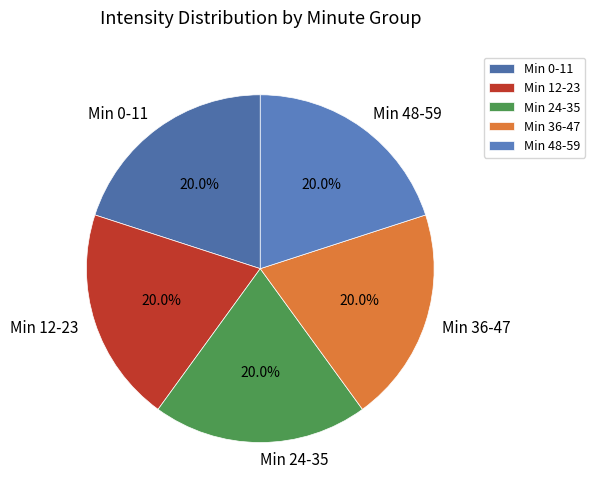

What is the ratio of the value at Min 36-47 to the value at Min 12-23?

1.0